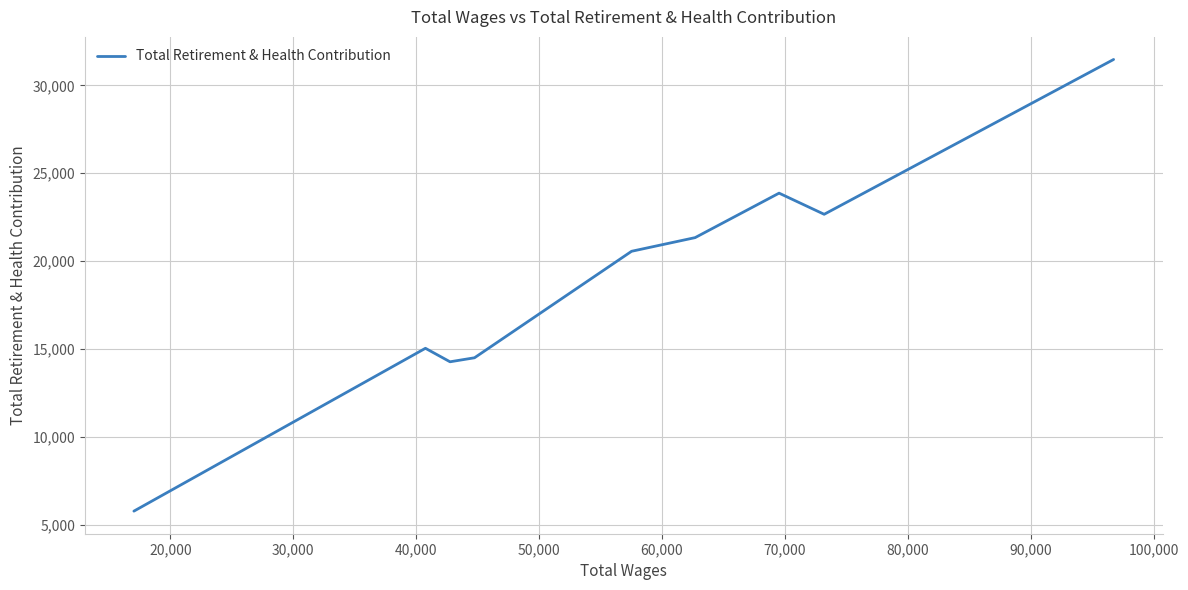

What is the smallest value displayed?

5774